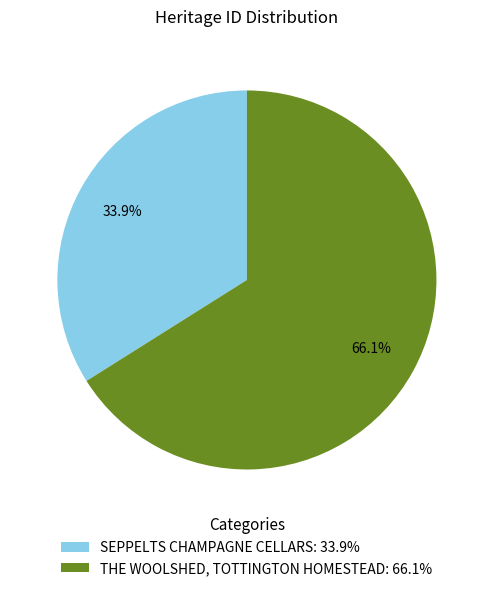

Rank the categories by value from lowest to highest.

SEPPELTS CHAMPAGNE CELLARS, THE WOOLSHED, TOTTINGTON HOMESTEAD